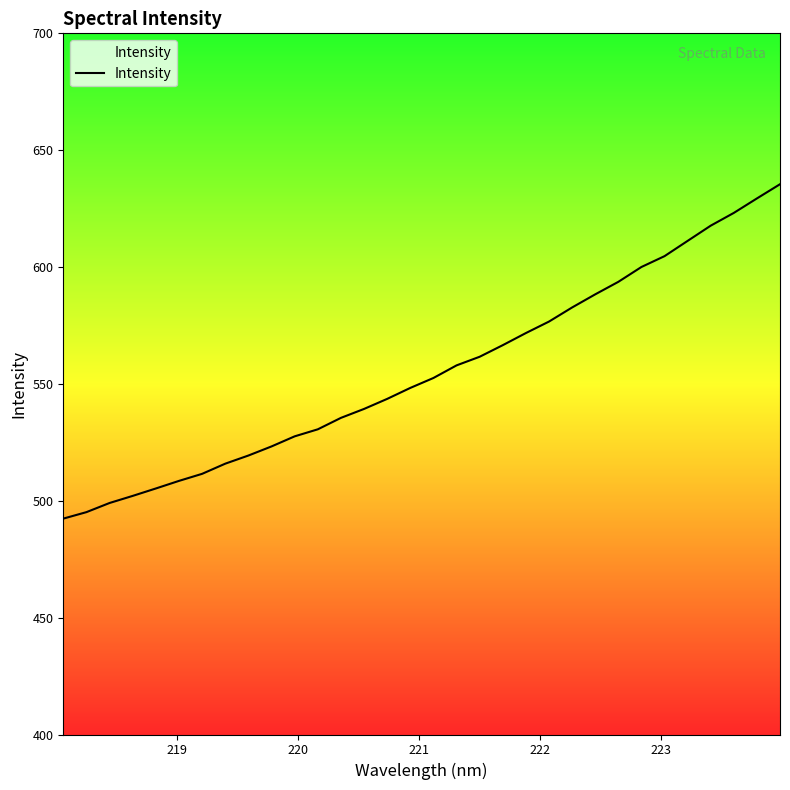

What is the greatest value displayed?

635.4